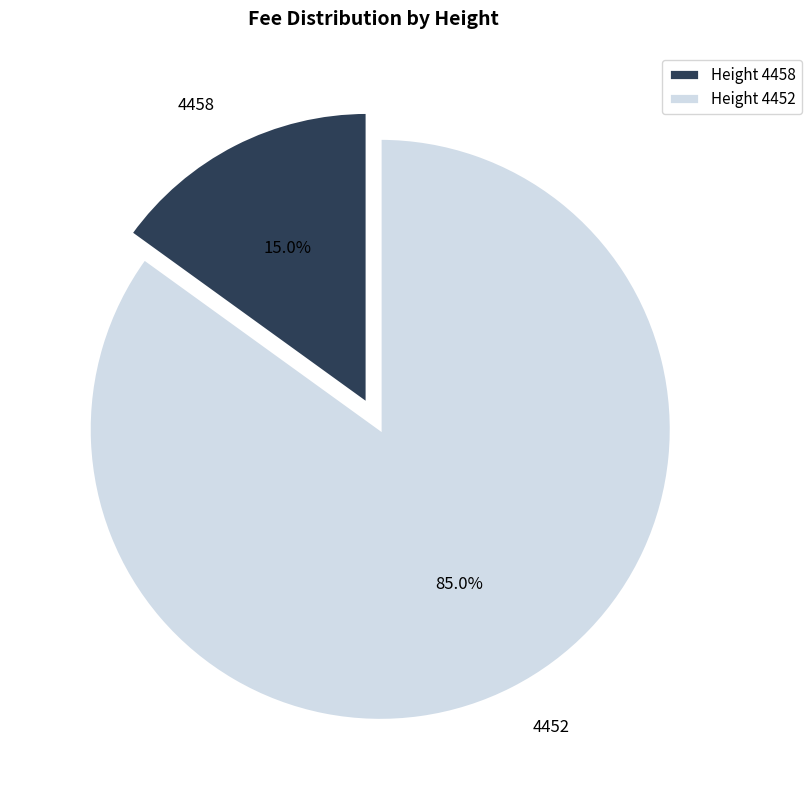

Which has a higher value, 4458 or 4452?

4452